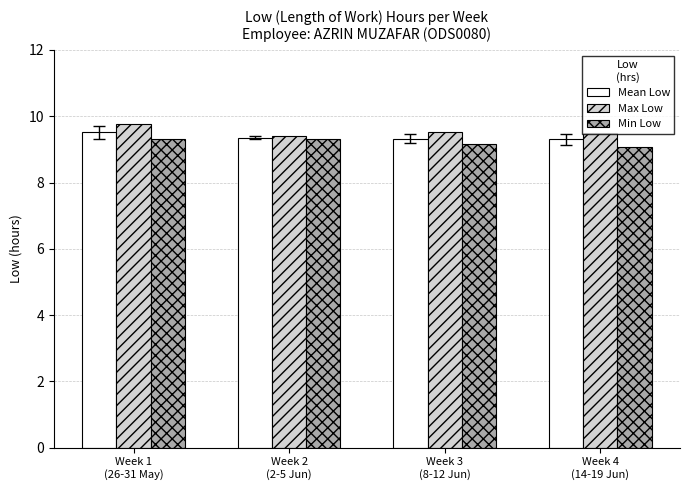

Which series has the widest spread of values?

Max Low